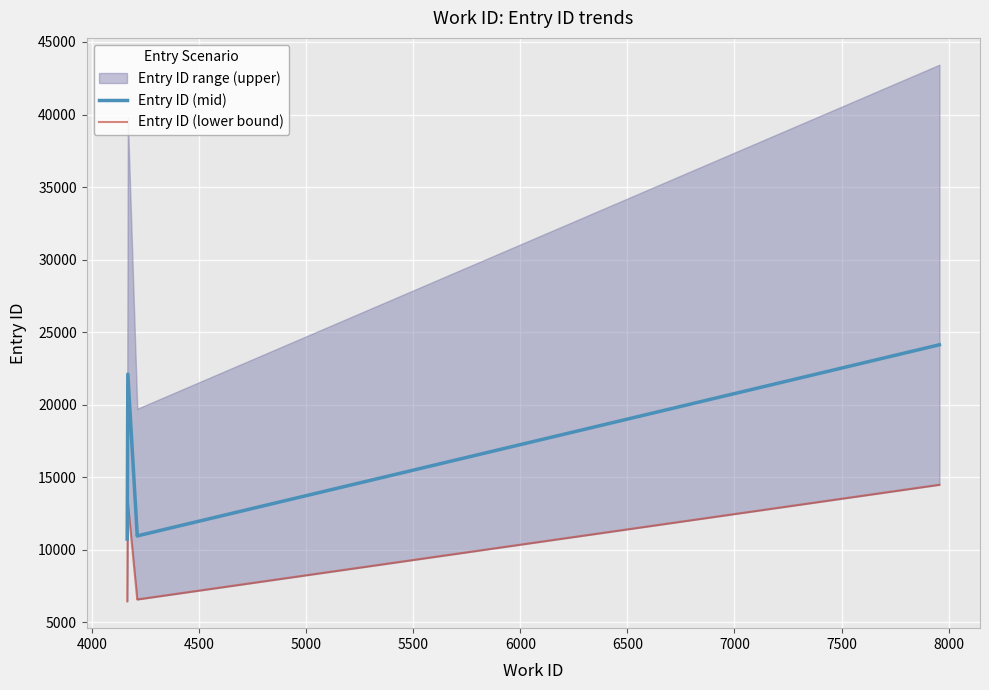

What is the spread (max minus min) of values at 4000?

8841.6